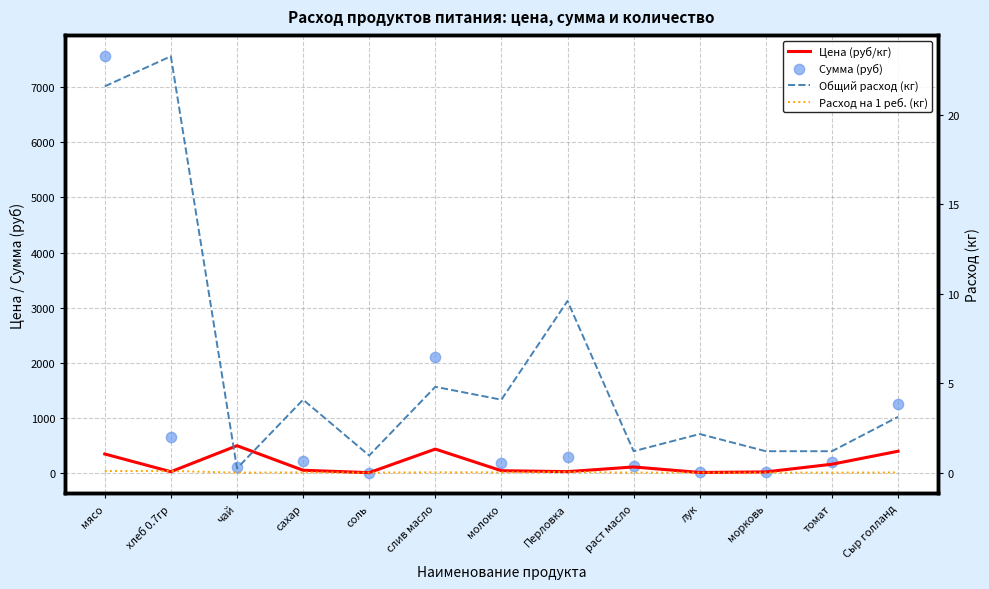

What are all the series names shown in the legend?

Цена (руб/кг), Сумма (руб), Общий расход (кг), Расход на 1 реб. (кг)